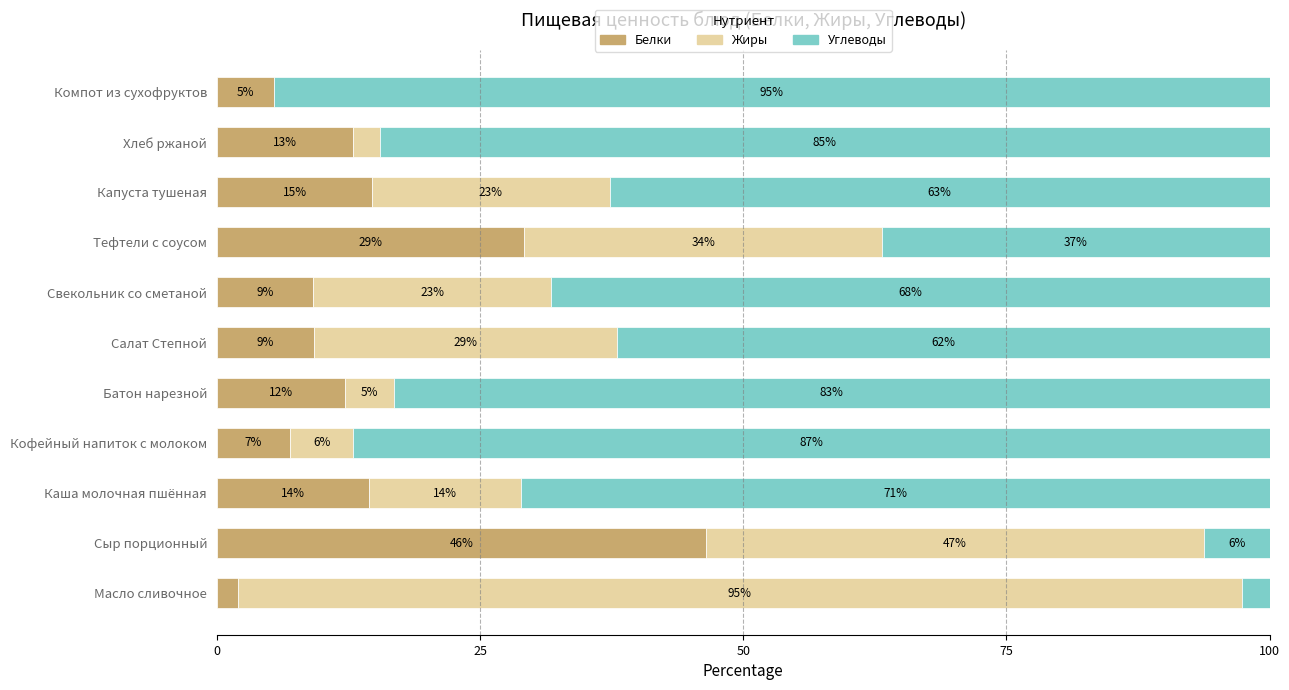

What are all the series names shown in the legend?

Белки, Жиры, Углеводы